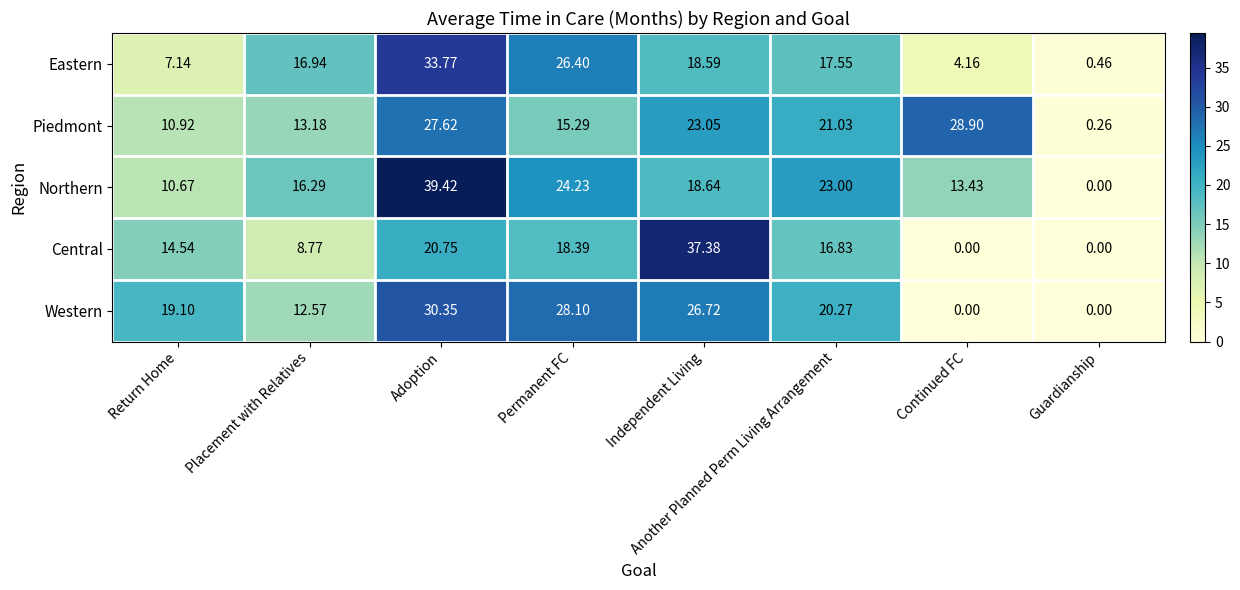

At which label does Northern reach its peak?

Adoption